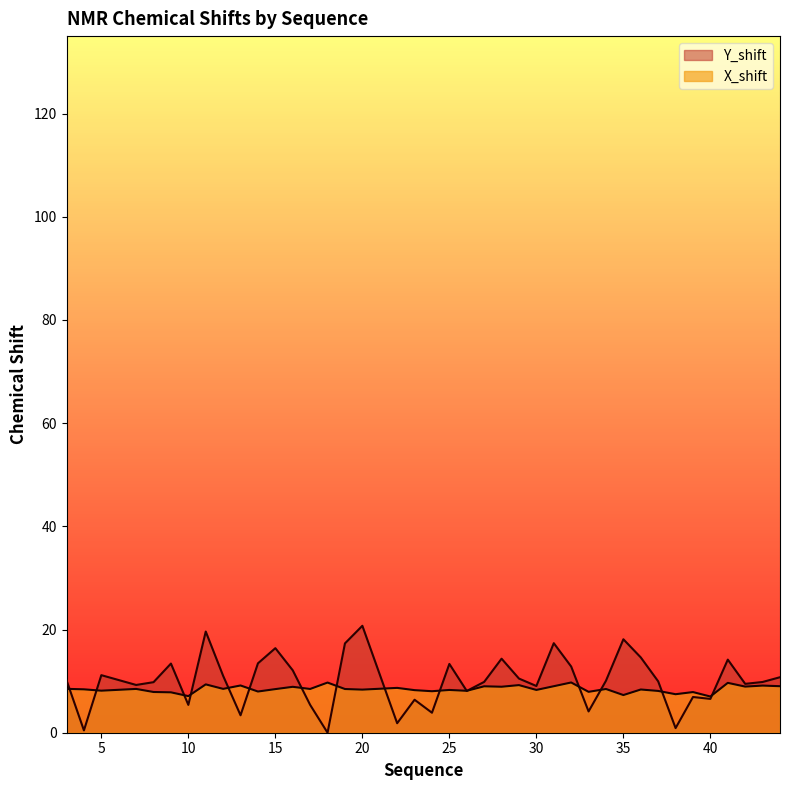

What is the sum of all X_shift values?

338.6